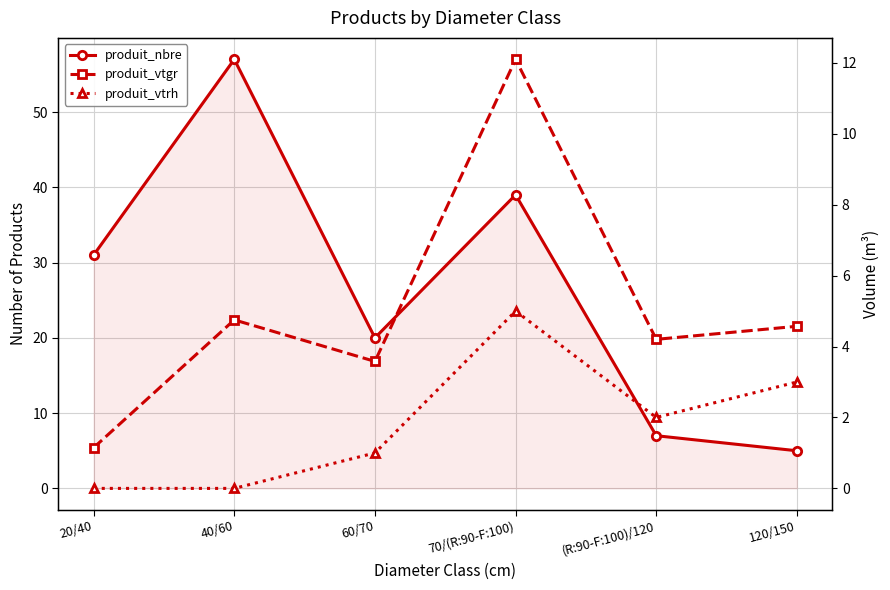

Reading right to left, list all the values displayed in this chart.

produit_nbre: 5.0	7.0	39.0	20.0	57.0	31.0
produit_vtgr: 4.6	4.2	12.1	3.6	4.8	1.1
produit_vtrh: 3.0	2.0	5.0	1.0	0.0	0.0